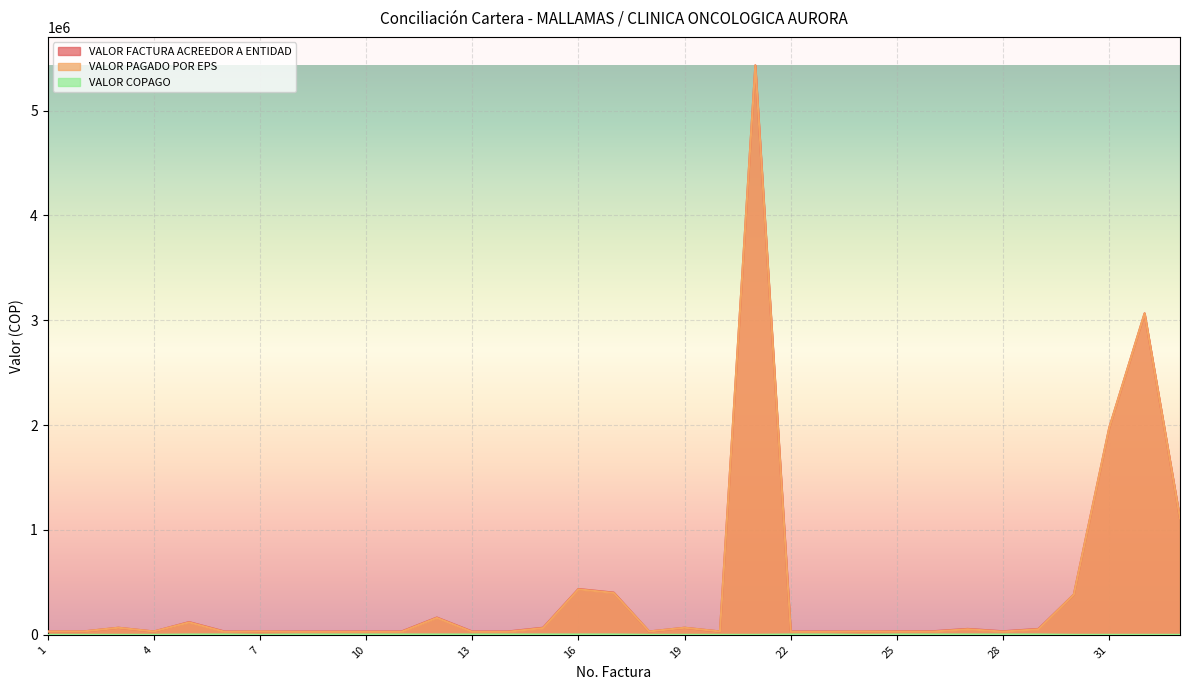

Which series changed the most between 3 and 9?

VALOR PAGADO POR EPS